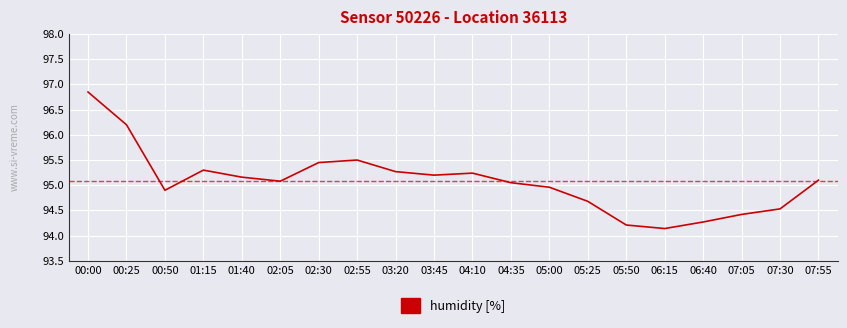

What is the difference between the second highest and minimum values?

2.1